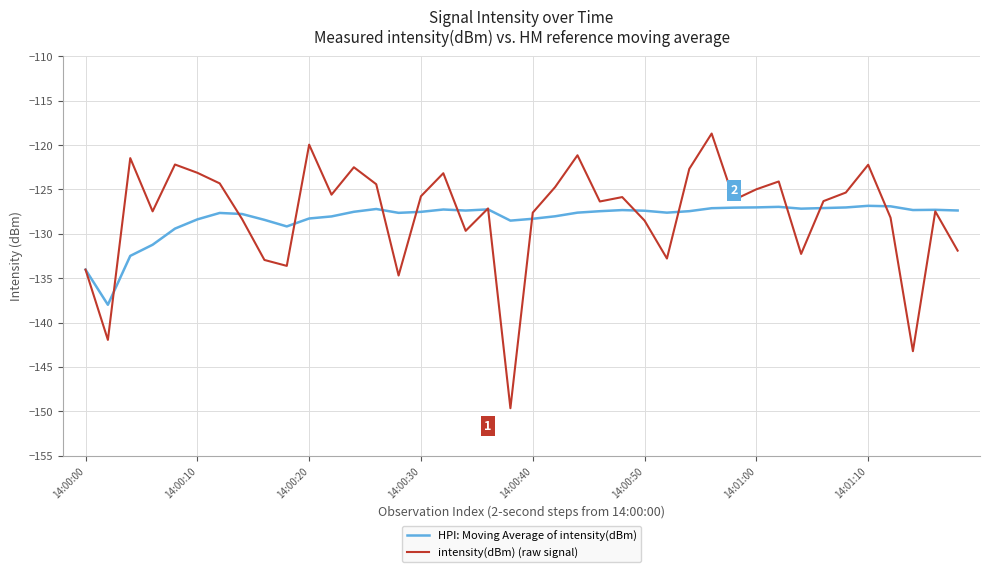

Which series has the widest spread of values?

intensity(dBm) (raw signal)